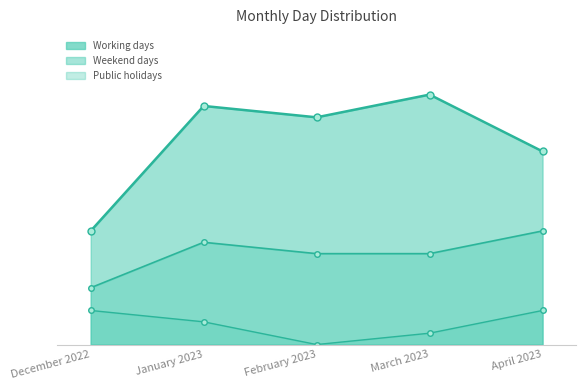

Which series changed the most between March 2023 and April 2023?

Working days